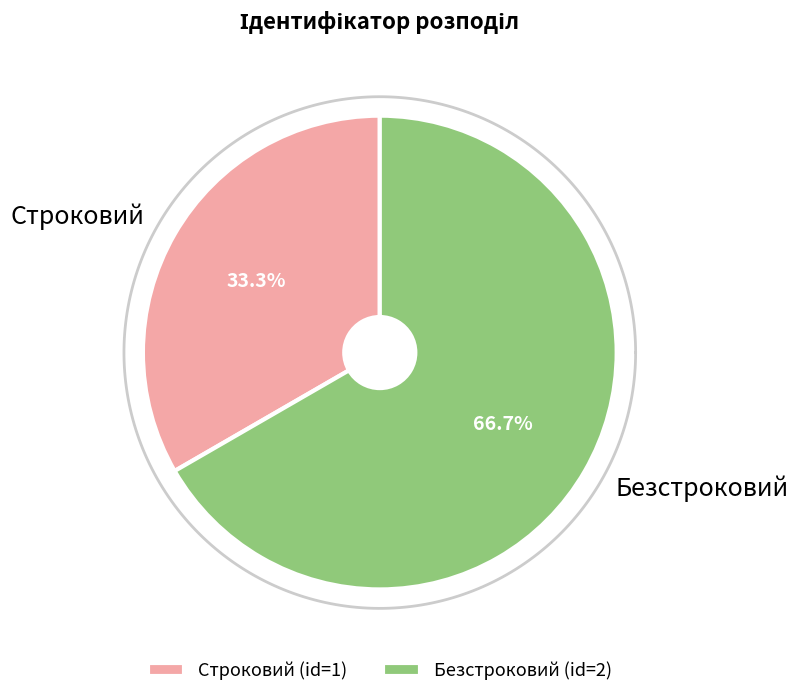

To the nearest percent, what is the combined percentage of Безстроковий and Строковий?

100%